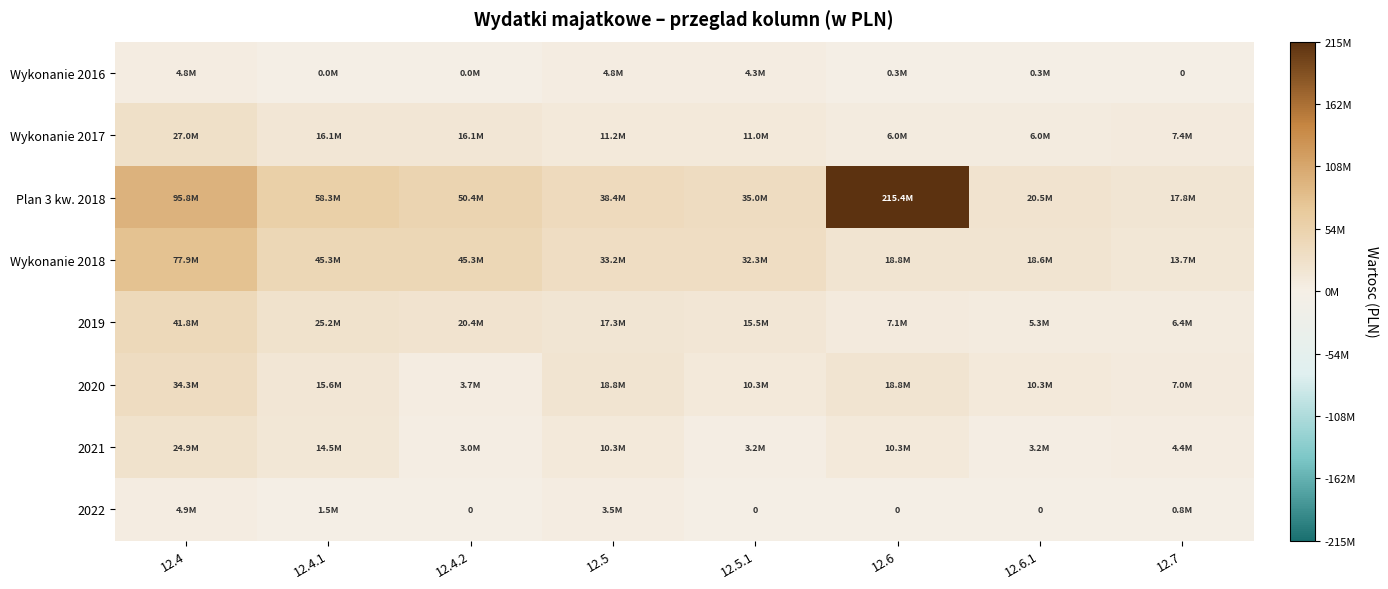

At which label does Wykonanie 2016 first exceed 255575?

12.4